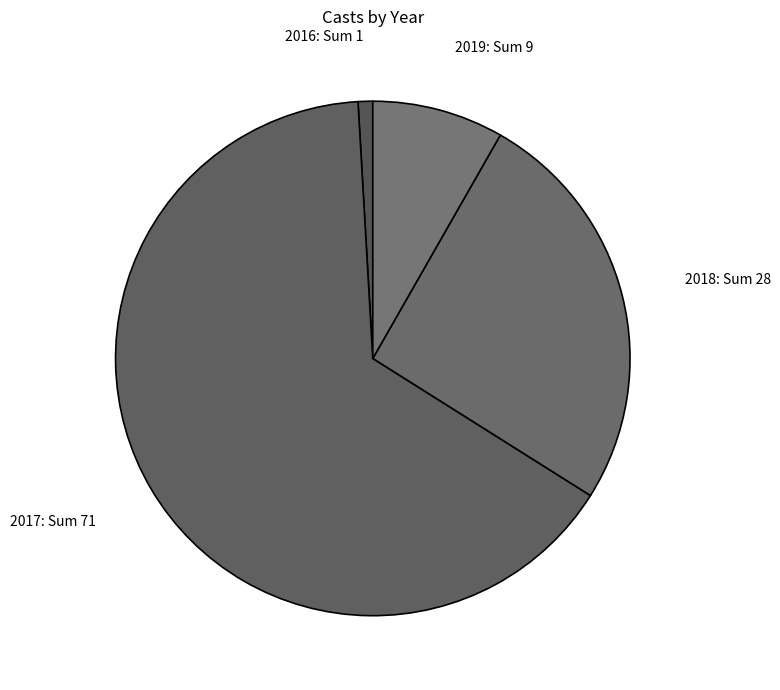

Combined, do 2019: Sum 9 and 2016: Sum 1 account for over 50%?

No